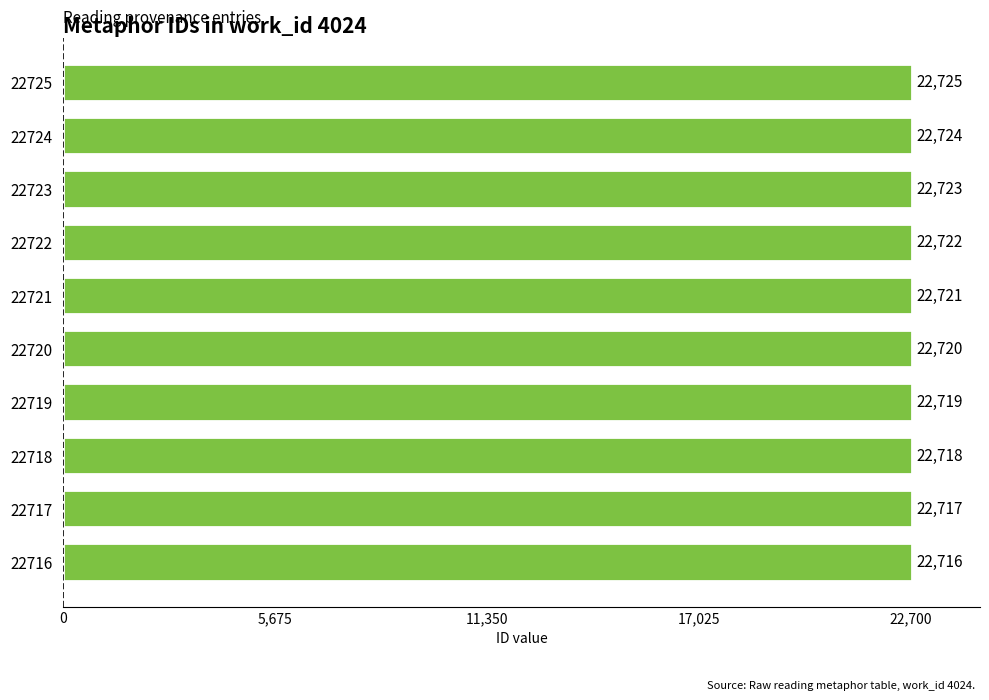

What is the smallest value displayed?

22716